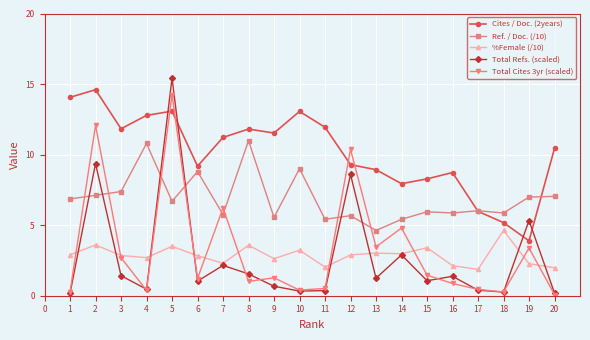

Which series ends up on top after the final intersection of %Female (/10) and Total Refs. (scaled)?

%Female (/10)